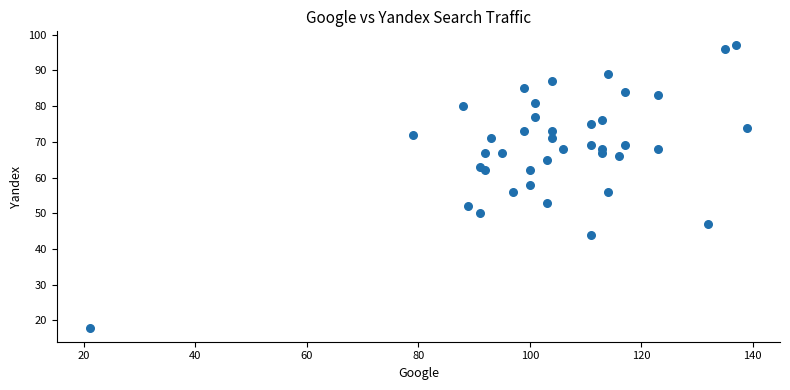

What is the range of Y values (max minus min)?

79